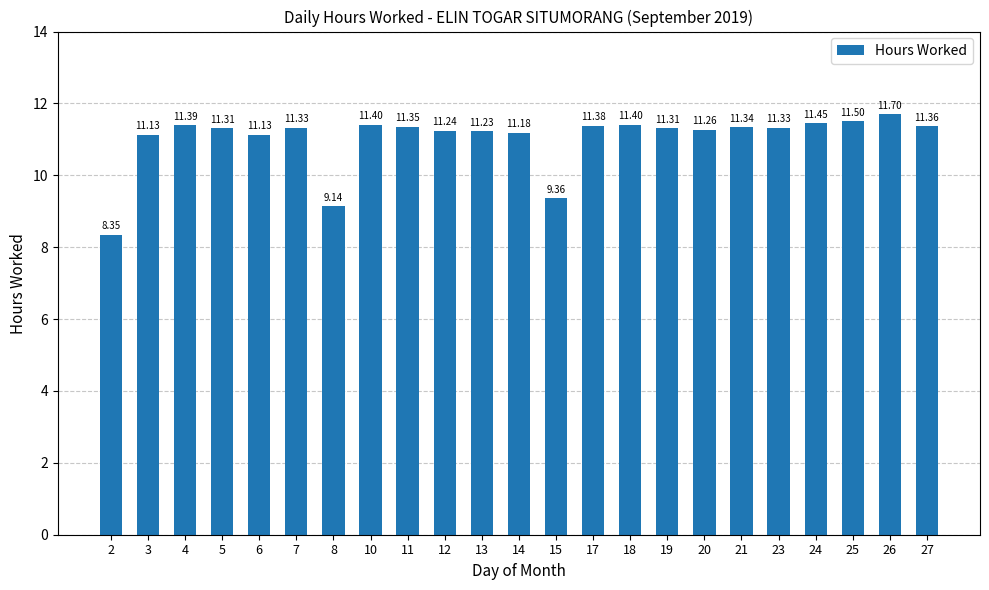

What is the sum of the values at 8 and 25?

20.6